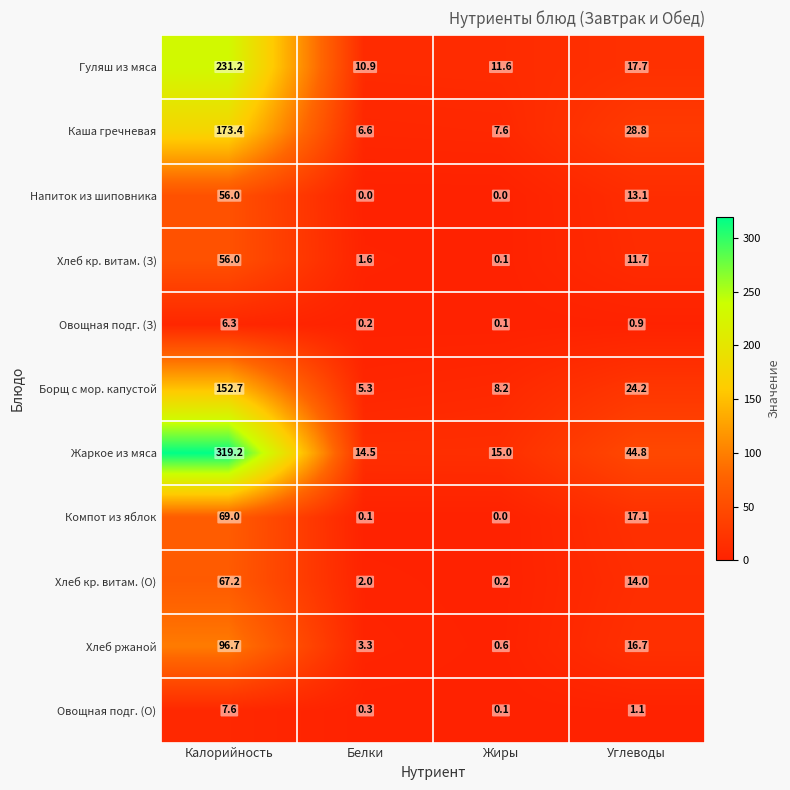

At which label does Компот из яблок first exceed 17?

Калорийность